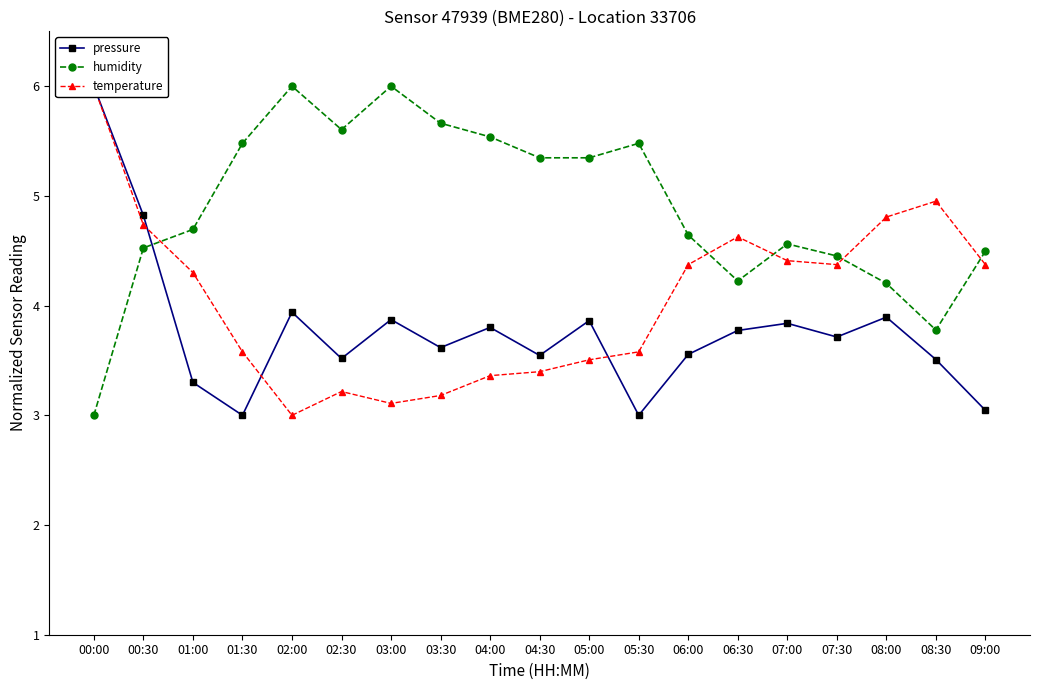

At which category does temperature reach its first local peak?

02:30